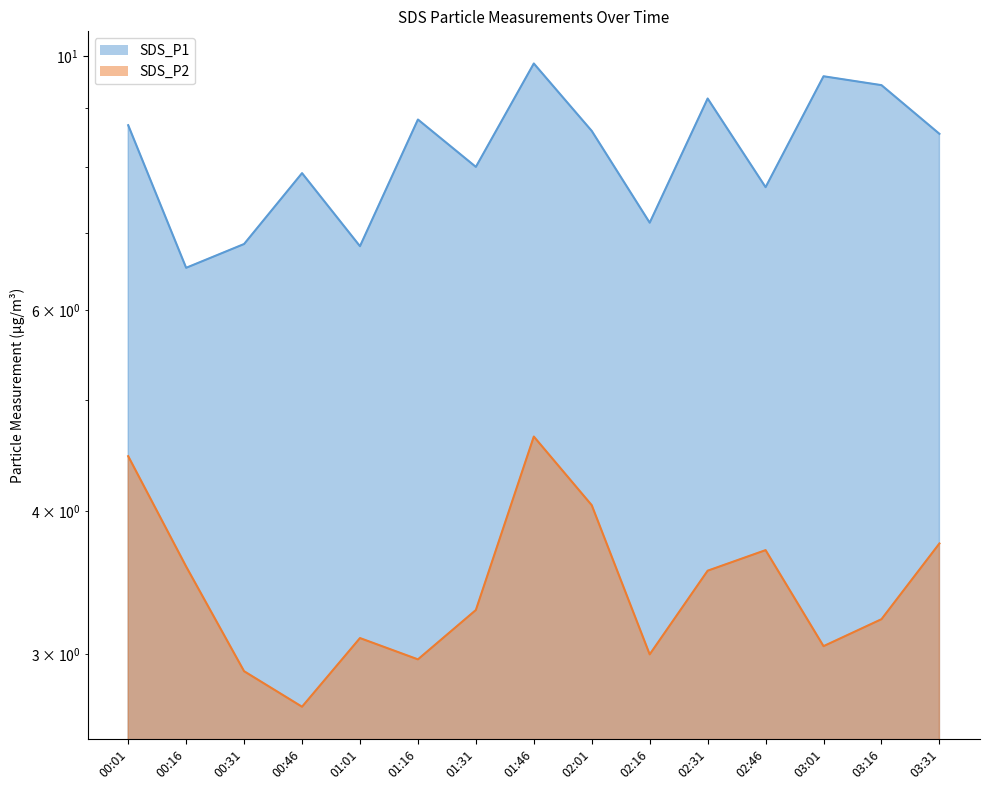

True or false: SDS_P1 has a value of 9.4 at 03:16.

True